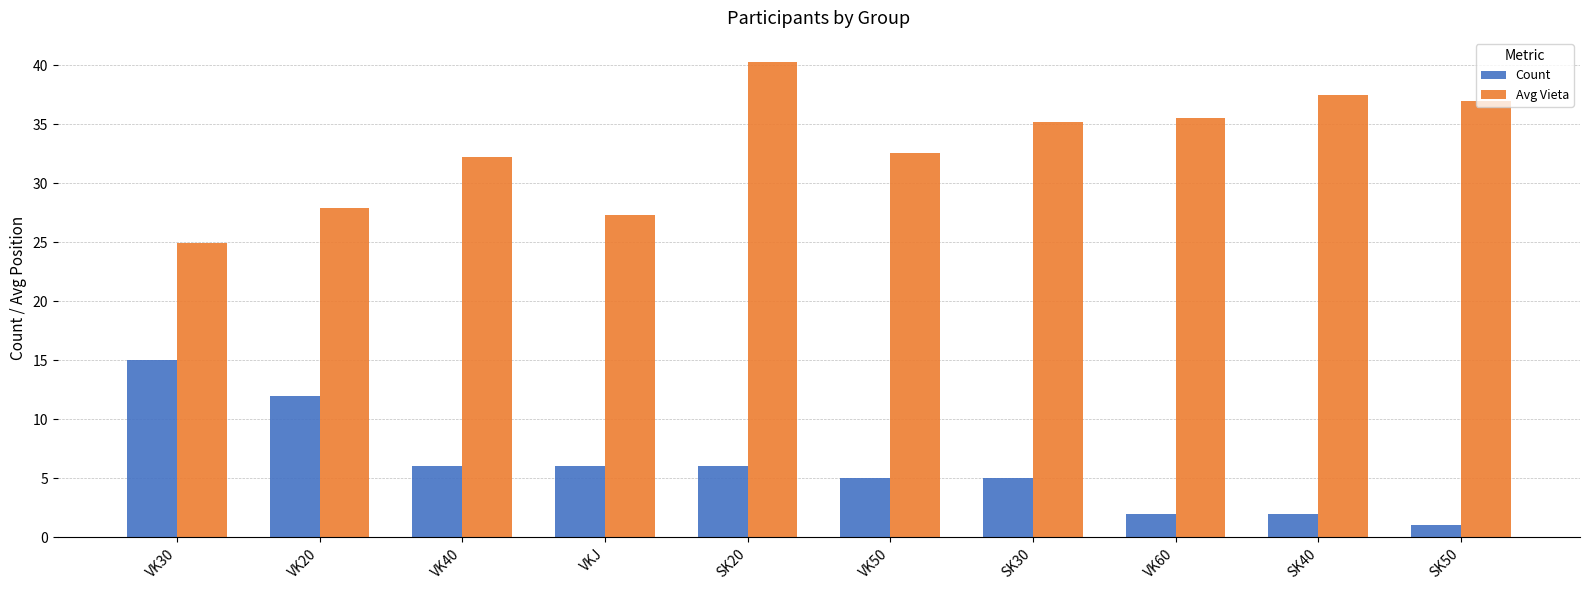

At VK30, list the series in order from smallest to largest.

Count, Avg Vieta